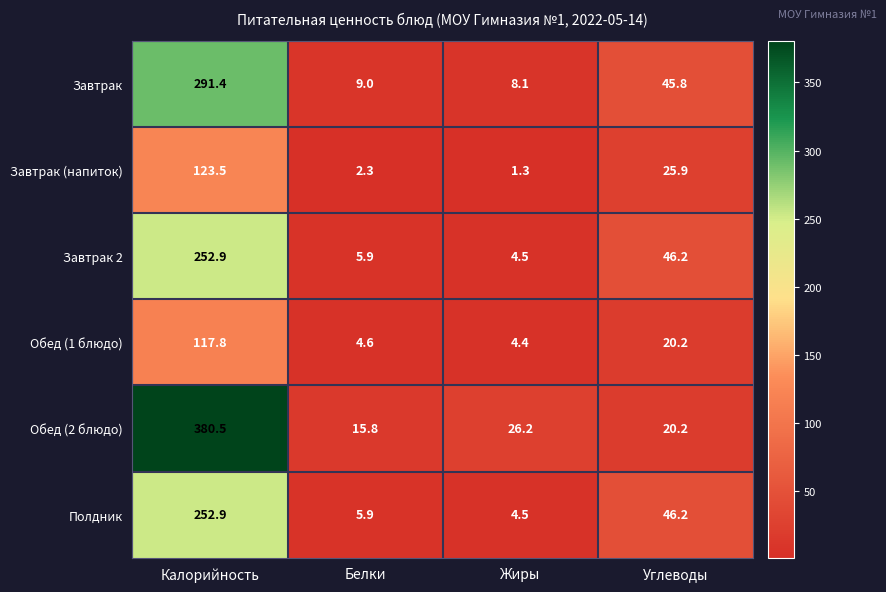

The Обед (2 блюдо) series shows 29.1 at Углеводы. True or false?

False